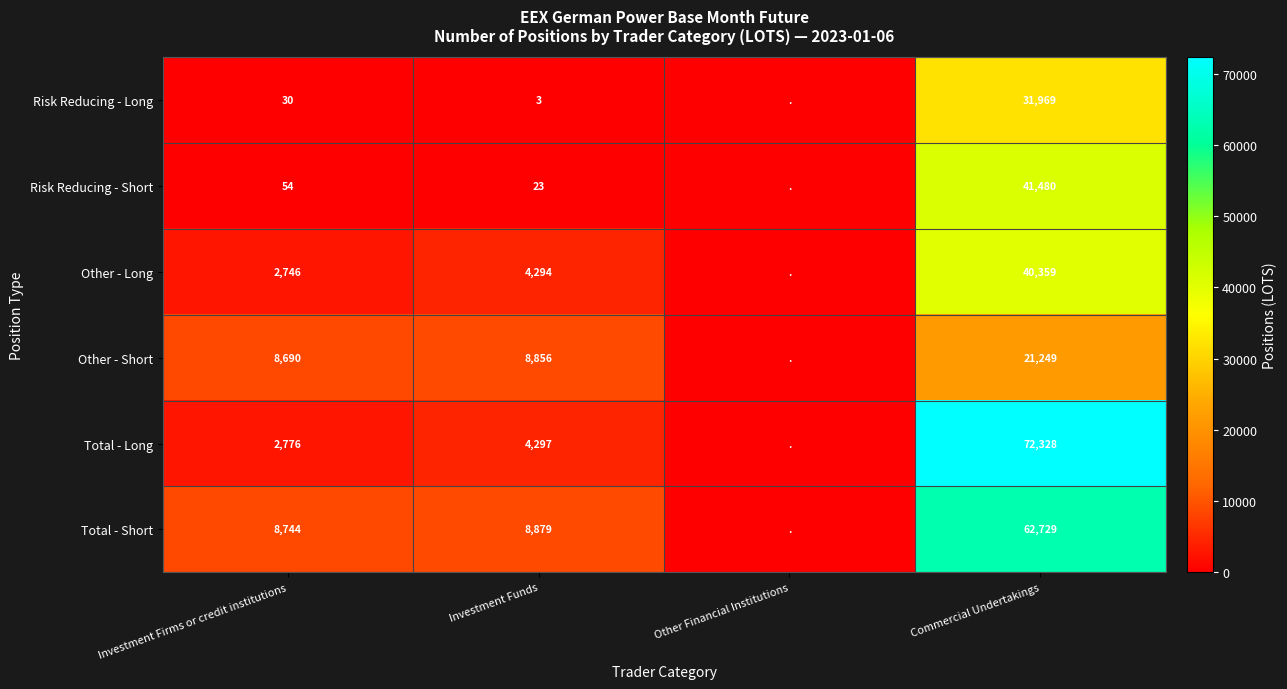

What is the difference between the highest and lowest values at Investment Funds?

8876